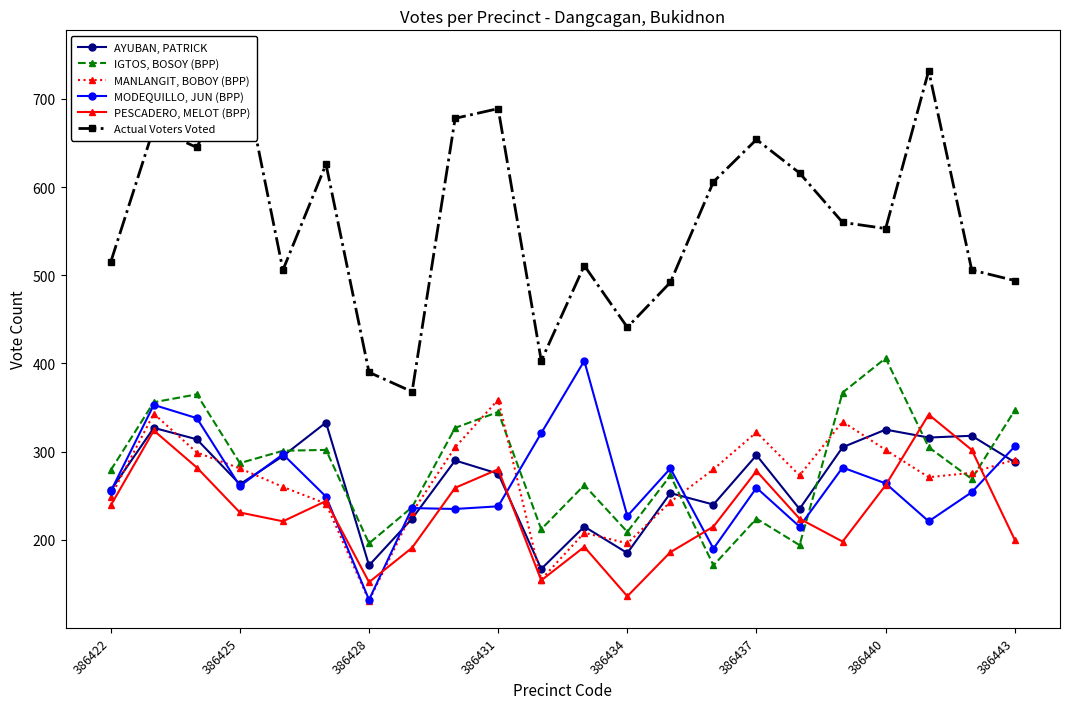

List the series in order of their peak value, highest first.

Actual Voters Voted, IGTOS, BOSOY (BPP), MODEQUILLO, JUN (BPP), MANLANGIT, BOBOY (BPP), PESCADERO, MELOT (BPP), AYUBAN, PATRICK